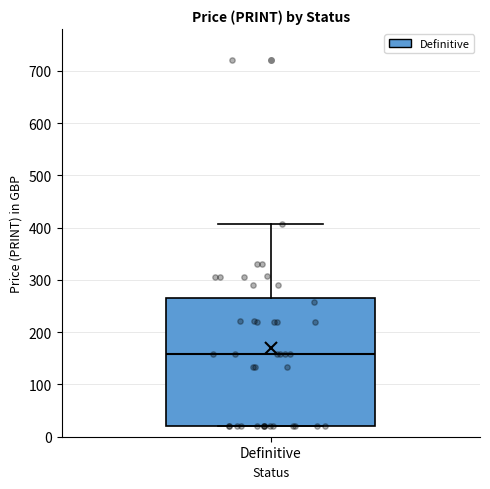

Transcribe this box plot: give where the median line is, the range the box spans, and where the two whiskers end, as read against the y-axis. The values are not printed on the chart, so give them approximately, as read against the axis.

median 160, box 20 to 270, whiskers 20 to 410